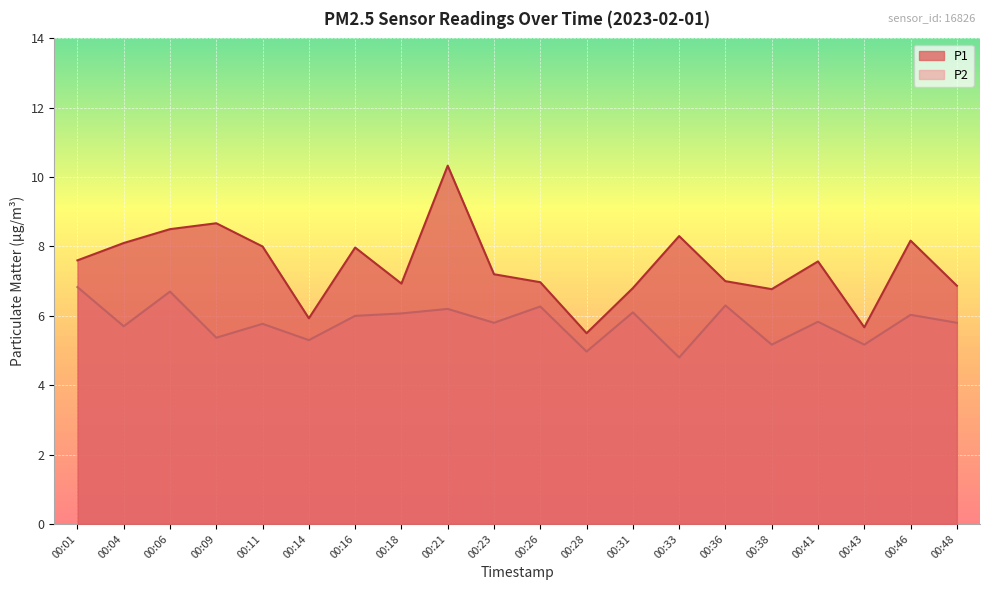

Which label corresponds to the largest value in the chart?

00:21